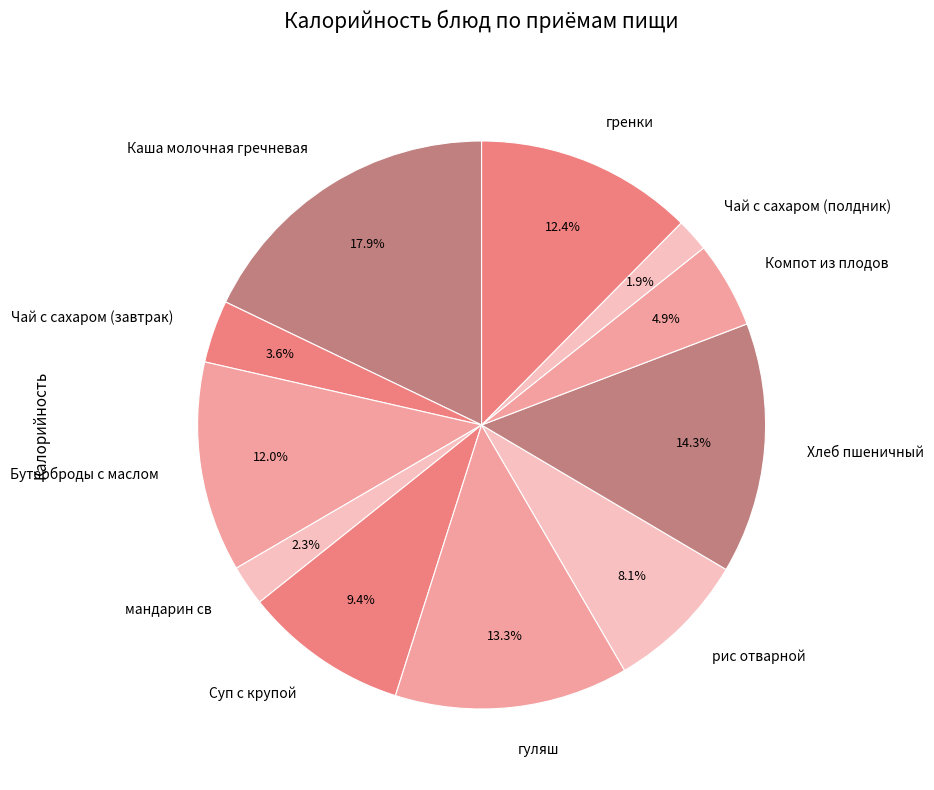

Which slice is the largest?

Каша молочная гречневая